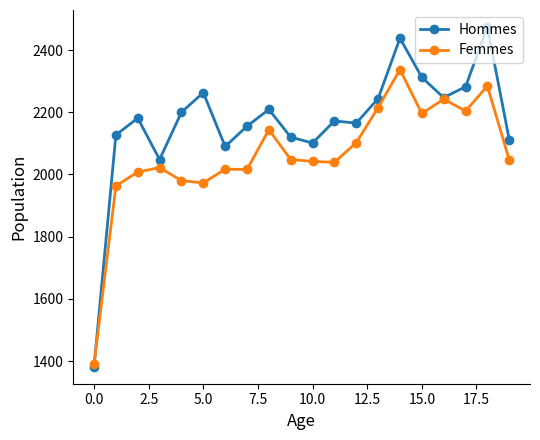

How many lines are shown in the chart?

2